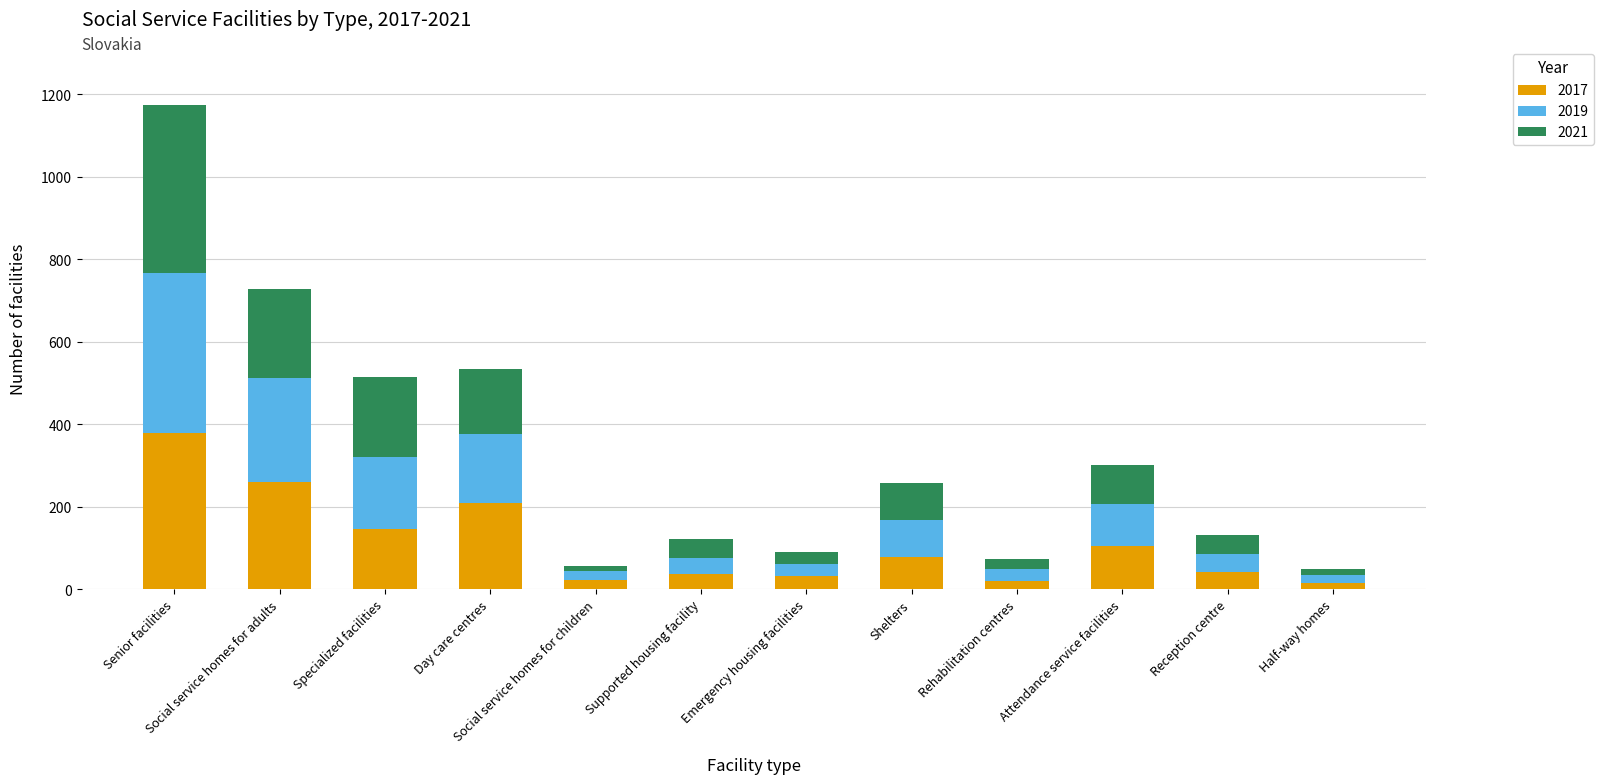

What are all the series names shown in the legend?

2017, 2019, 2021